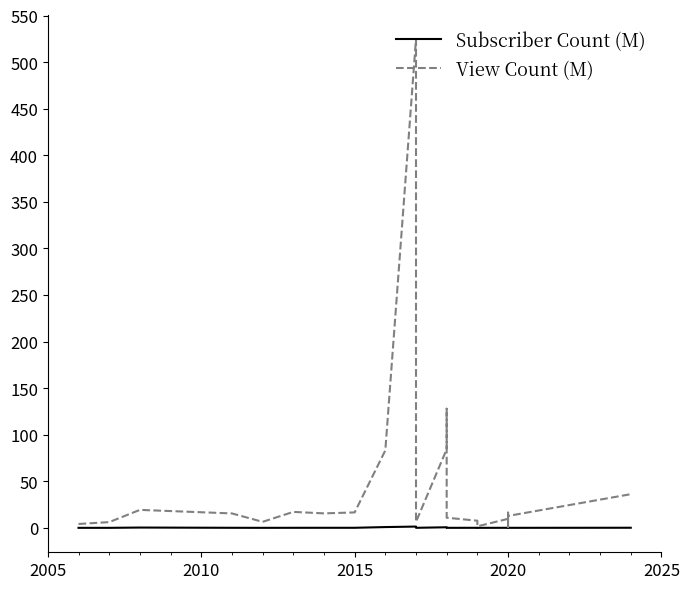

True or false: Subscriber Count (M) has more than 0 interior local peaks.

True